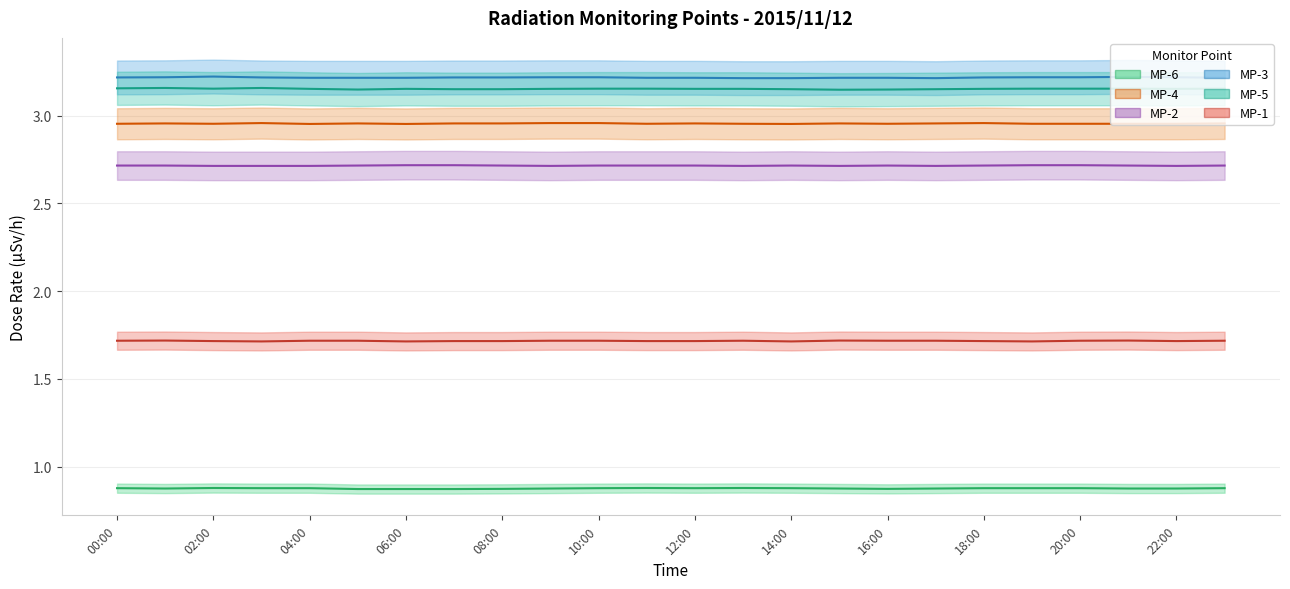

True or false: MP-5 has a value of 3.2 at 22:00.

True